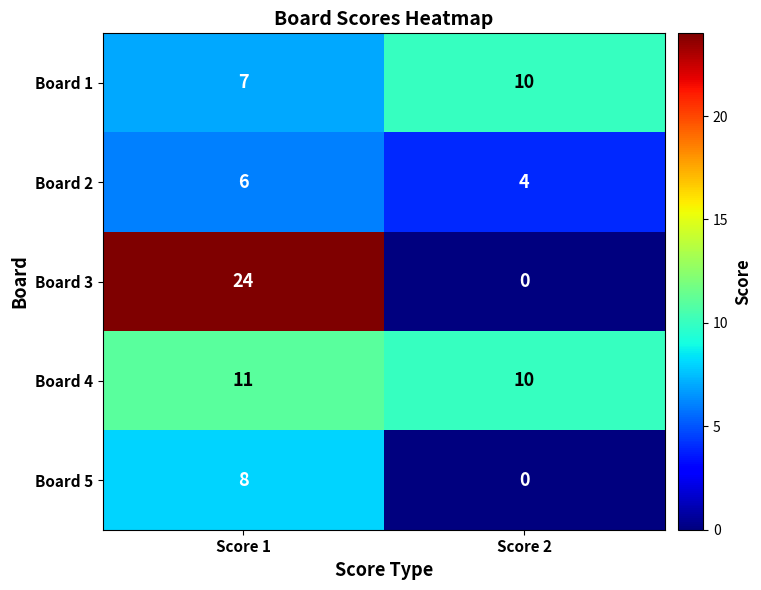

Count the number of categories in the chart.

2